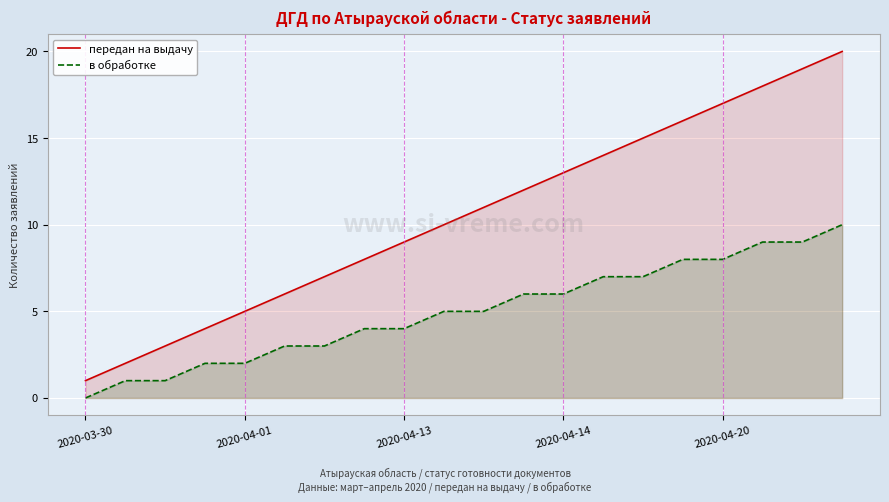

What is the total value across all series at 5?

9